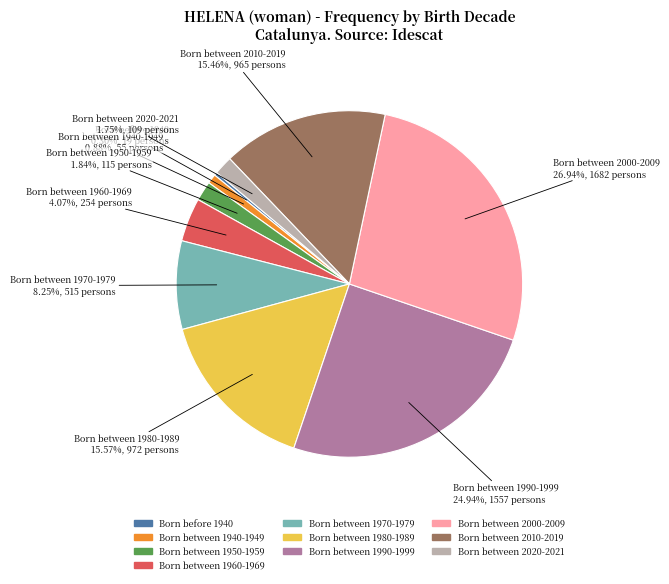

To the nearest percent, what percentage of the pie is Born between 1940-1949?

1%